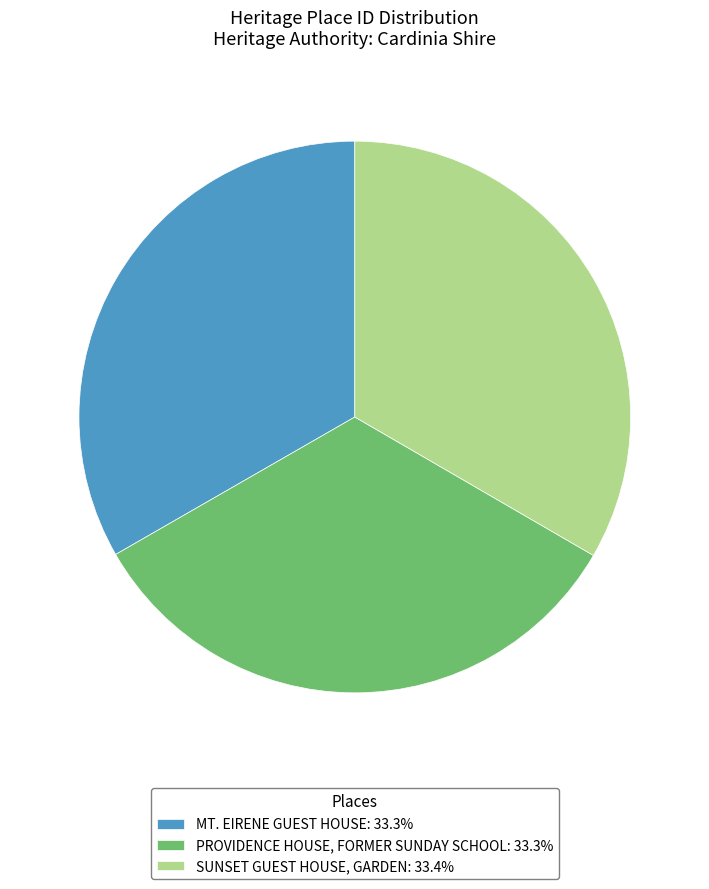

Does SUNSET GUEST HOUSE, GARDEN account for over 50% of the chart?

No